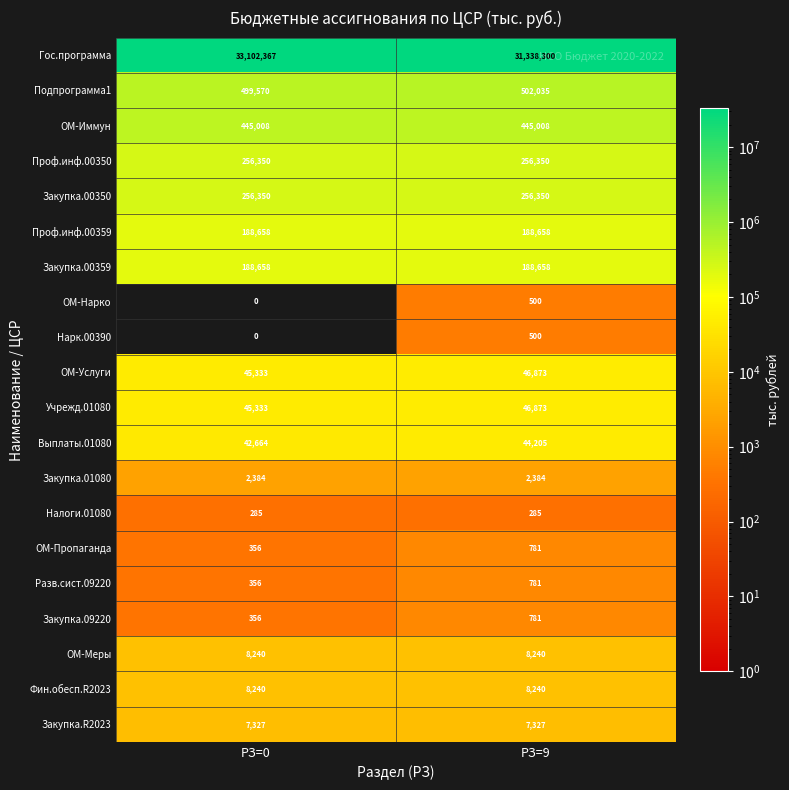

Which series has the largest range (max minus min)?

Гос.программа